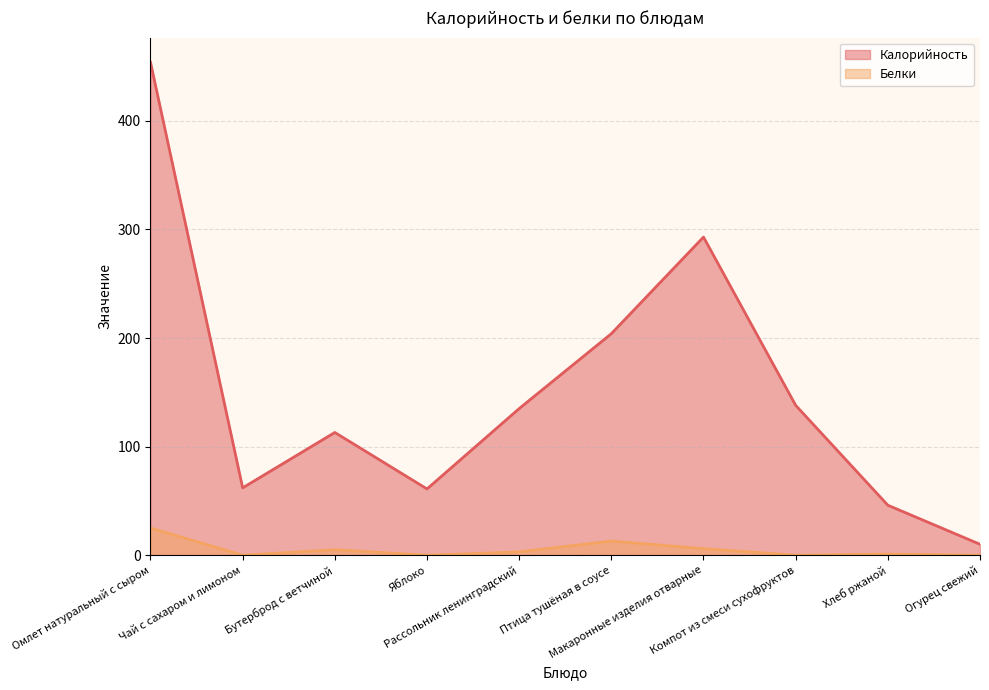

How many lines are shown in the chart?

2